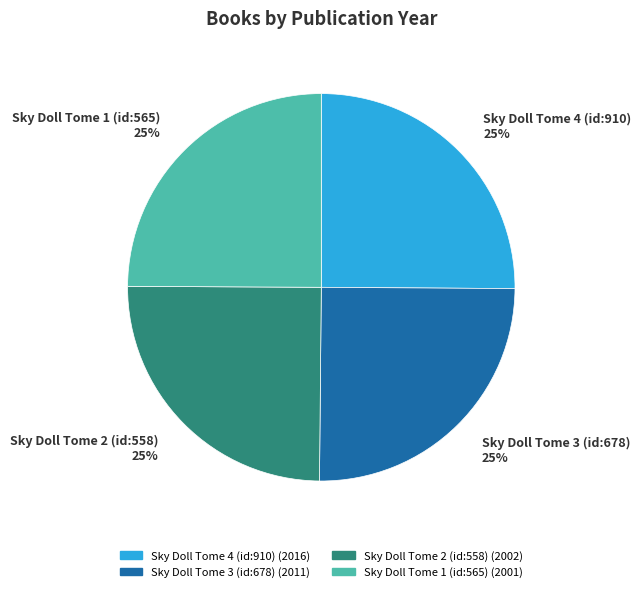

The Sky Doll Tome 1 (id:565) 25% slice represents 18% of the pie. True or false?

False